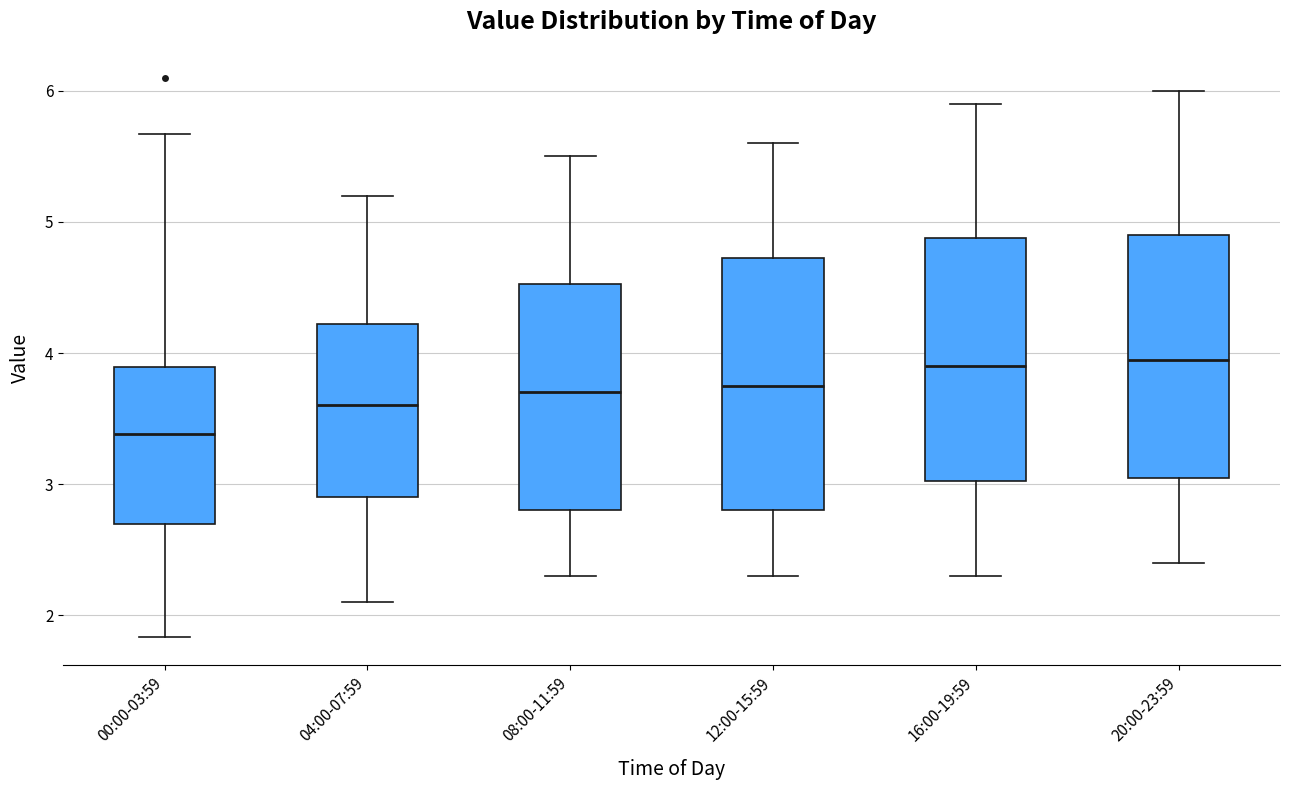

Where does the lower whisker of the box for 00:00-03:59 end on the y-axis? The values are not printed on the chart, so give them approximately, as read against the axis.

1.8